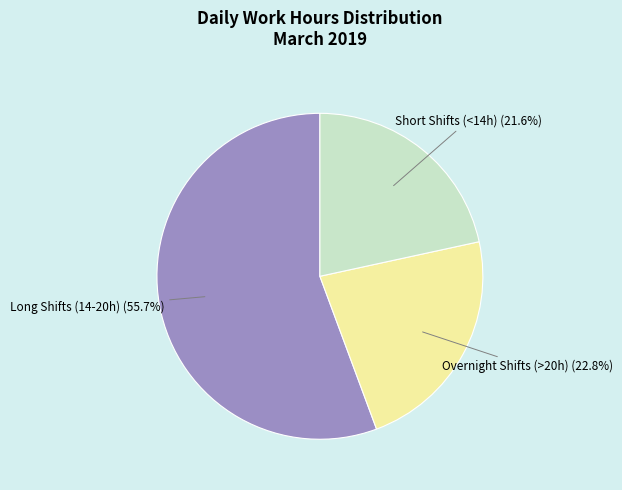

To the nearest percent, what is the average slice percentage?

33%